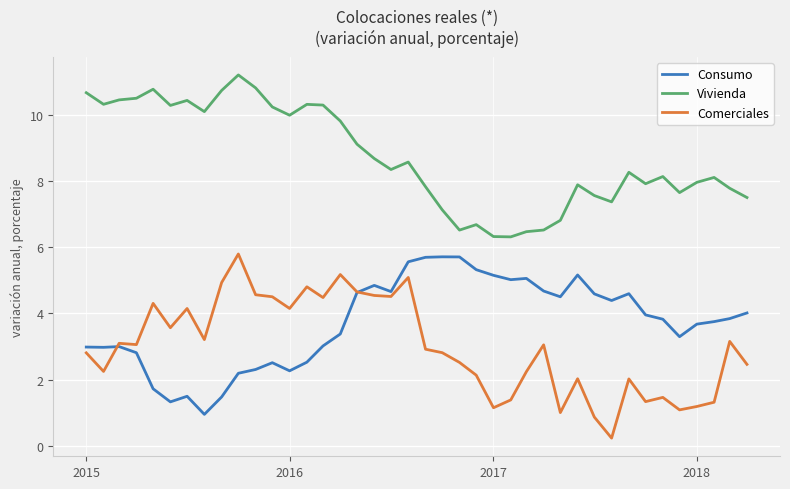

True or false: Comerciales and Vivienda intersect in this chart.

False